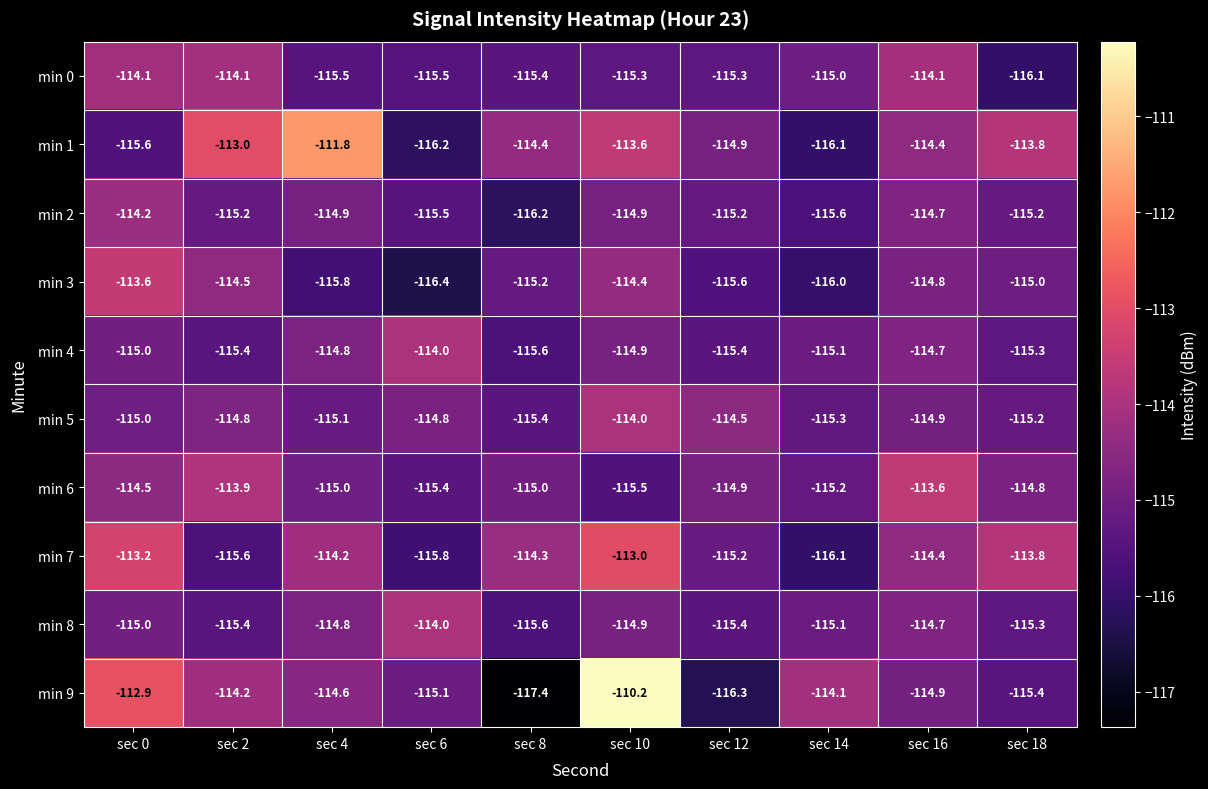

What is the total value across all series at sec 4?

-1146.5